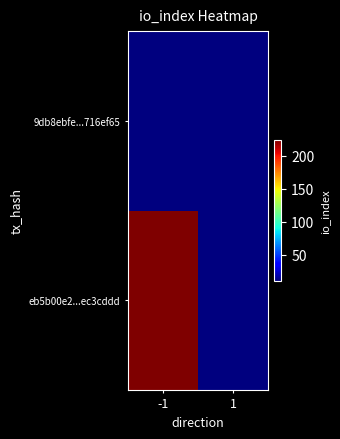

What is the total value across all series at -1?

234